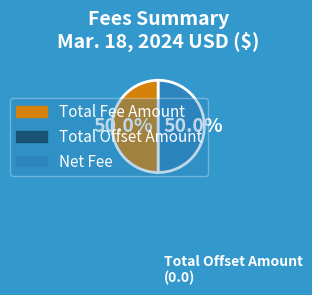

Rank the categories by value from highest to lowest.

Total Fee Amount, Net Fee, Total Offset Amount